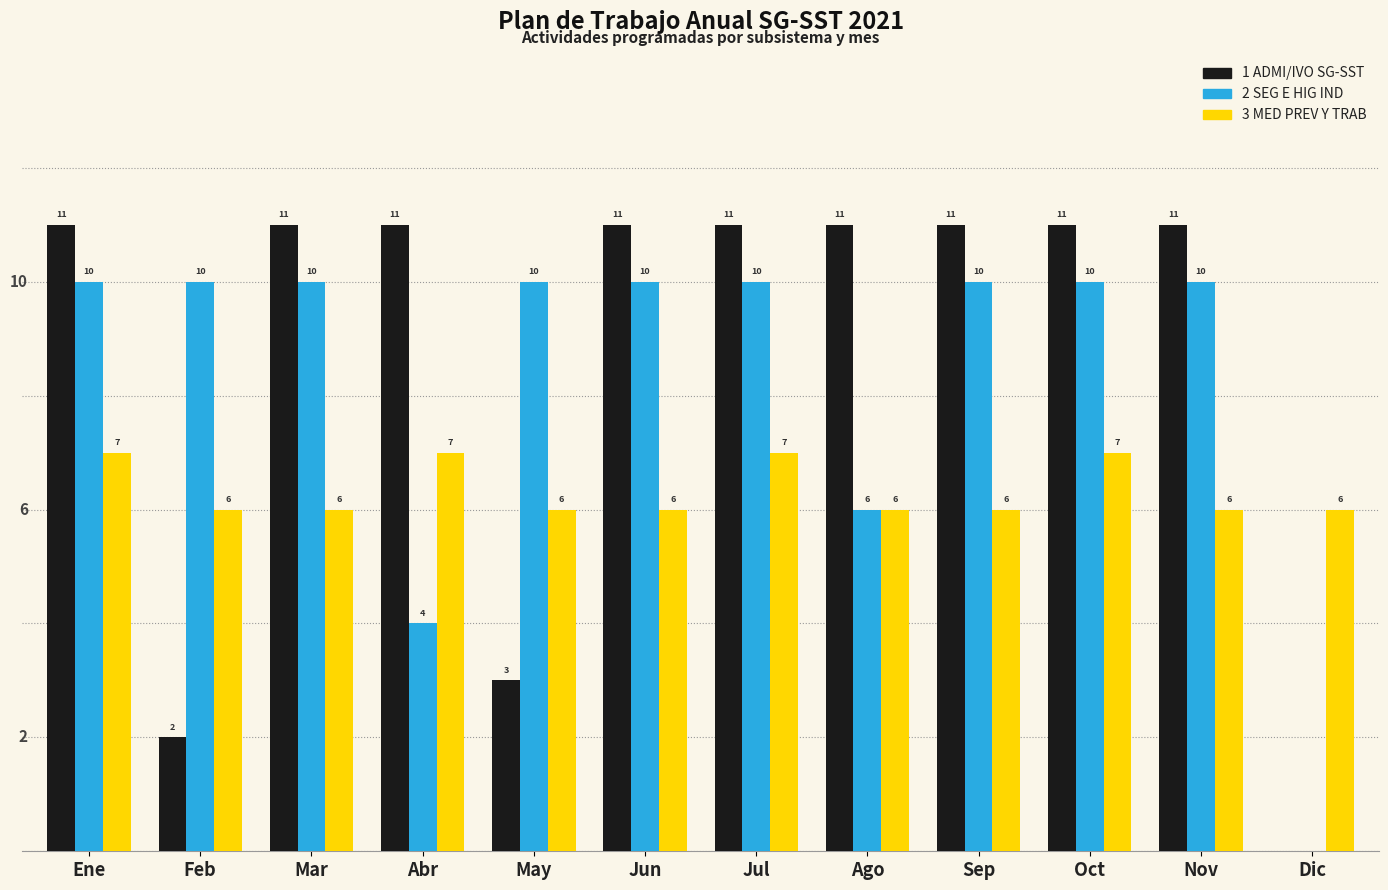

What is the spread (max minus min) of values at Ene?

4